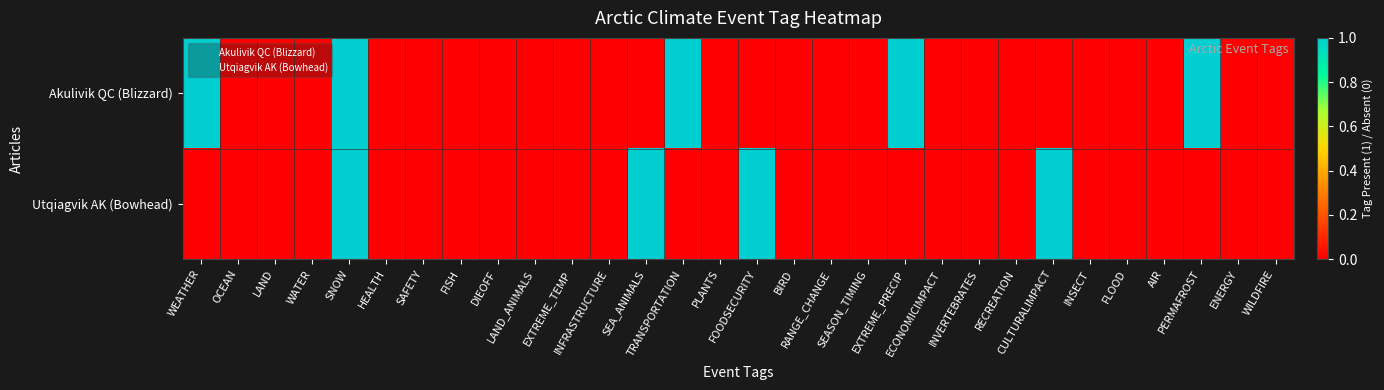

At which category is the sum across all series the highest?

SNOW